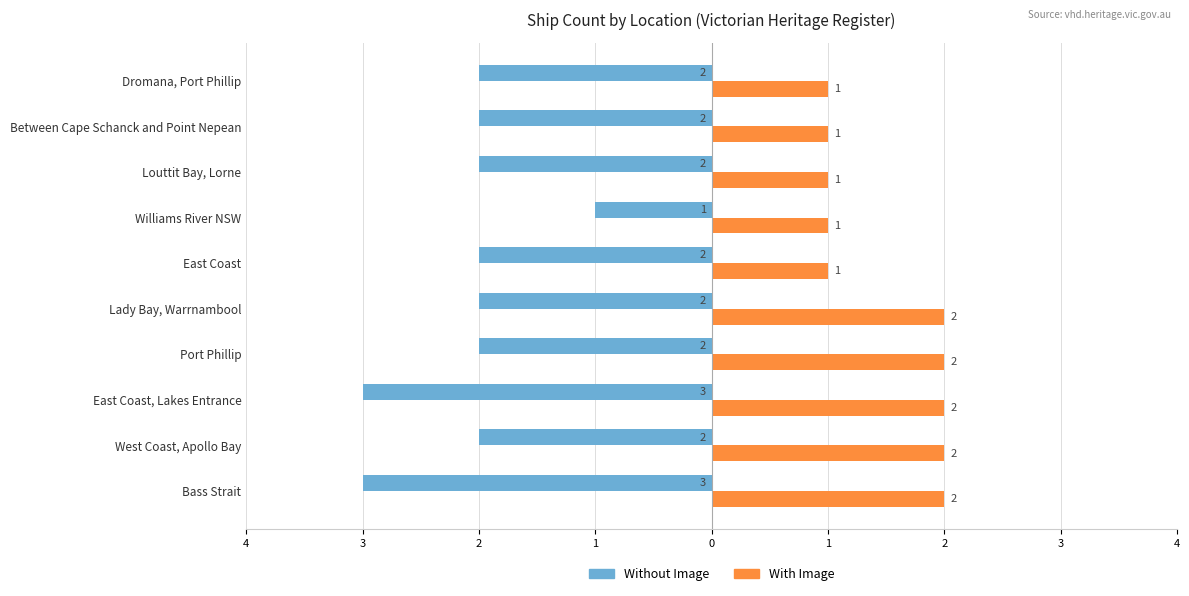

What are all the series names shown in the legend?

Without Image, With Image